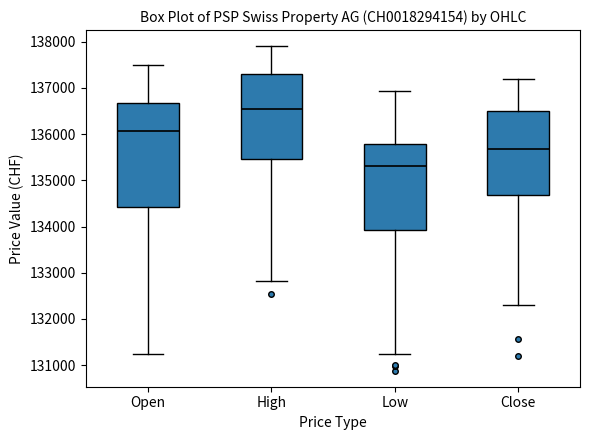

Reading left to right, read every box against the y-axis: the position of its median line, the range the box covers, and the ends of its whiskers. The values are not printed on the chart, so give them approximately, as read against the axis.

Open: median 136100, box 134400 to 136700, whiskers 131200 to 137500
High: median 136500, box 135500 to 137300, whiskers 132800 to 137900
Low: median 135300, box 133900 to 135800, whiskers 131200 to 136900
Close: median 135700, box 134700 to 136500, whiskers 132300 to 137200